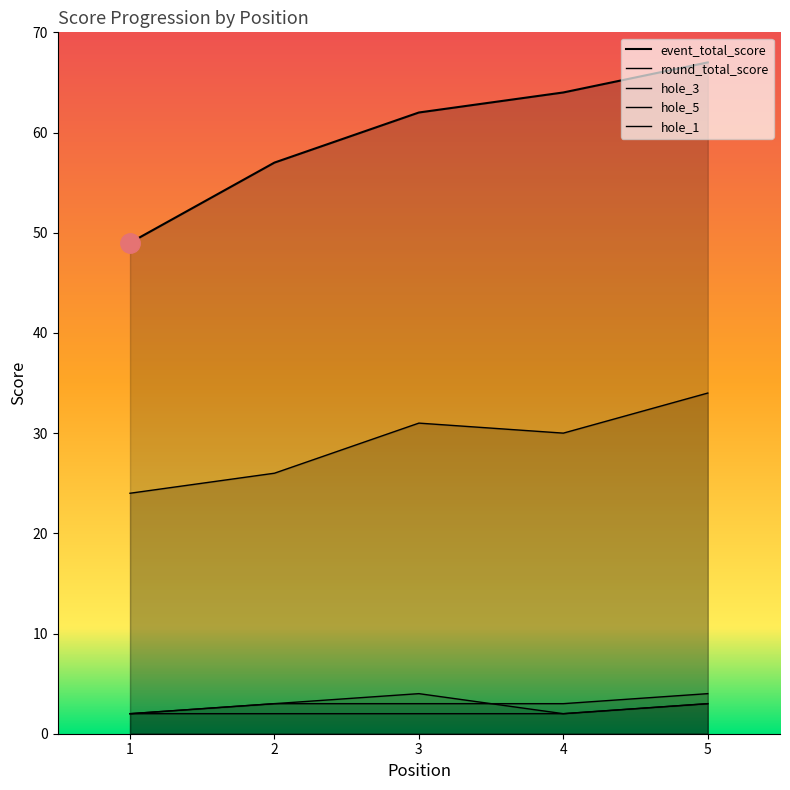

What is the approximate value of event_total_score at 5, to the nearest 10?

70